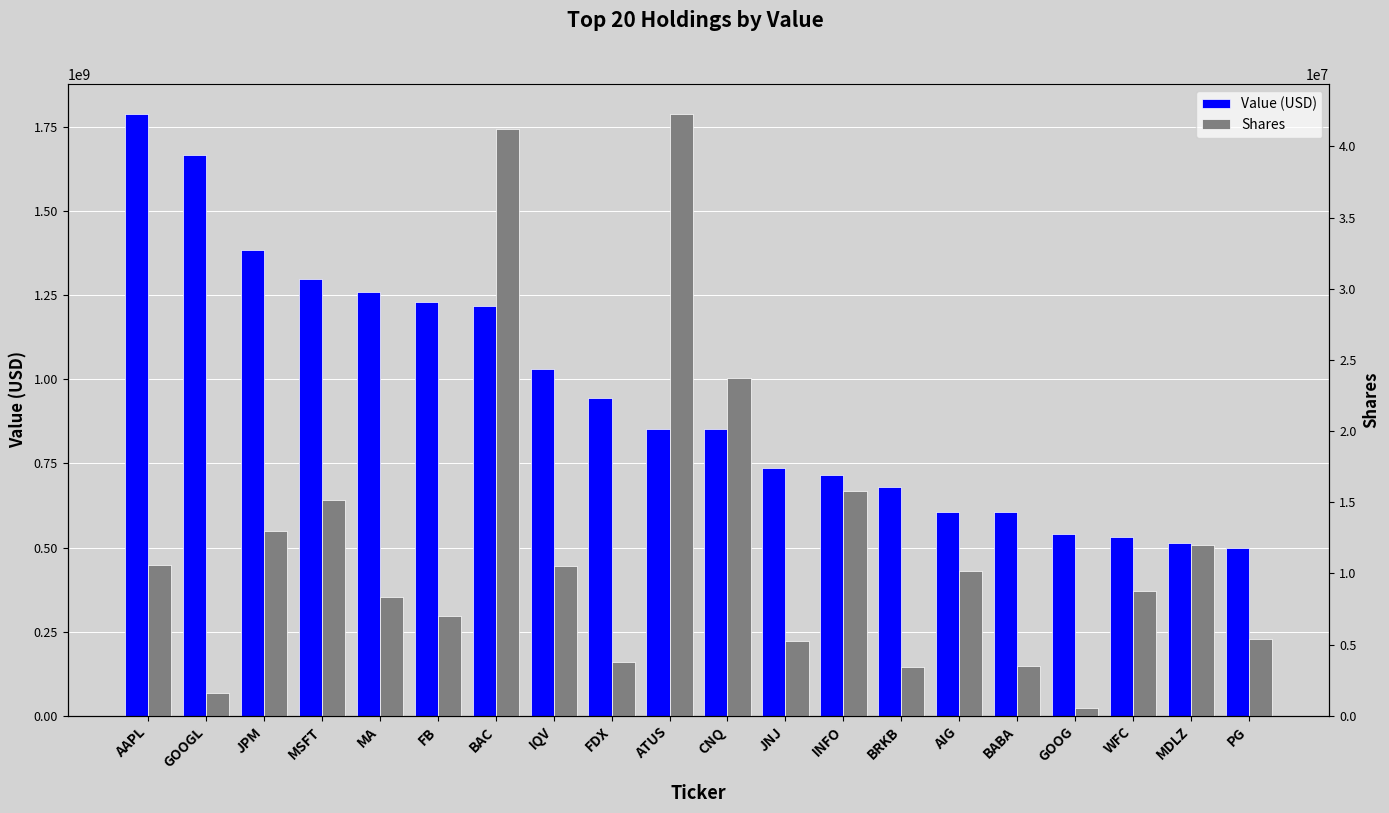

List the series in order of their peak value, highest first.

Value (USD), Shares